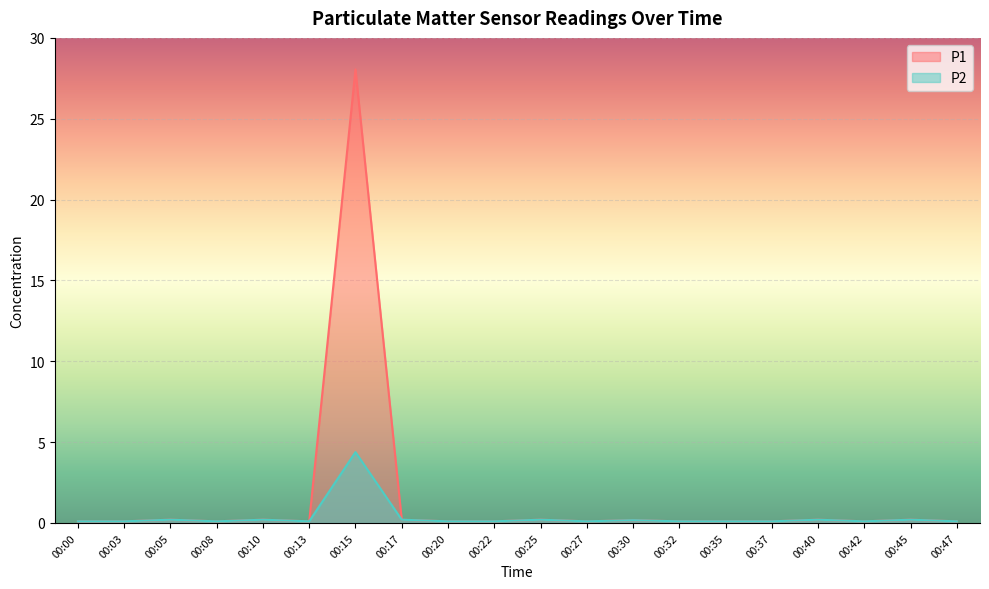

In P2, how many points are higher than both neighbors (excluding endpoints)?

7